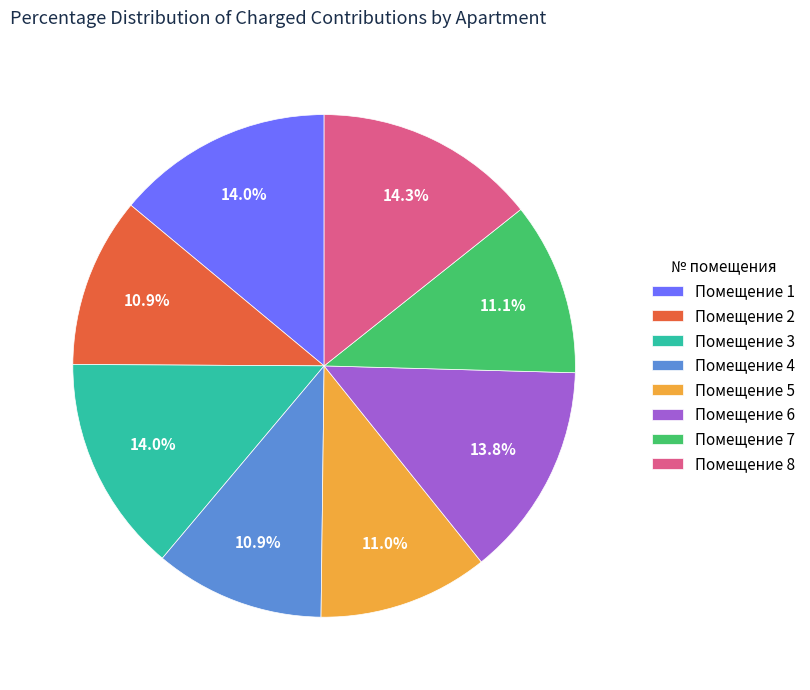

Is Помещение 7 the majority of the pie?

No